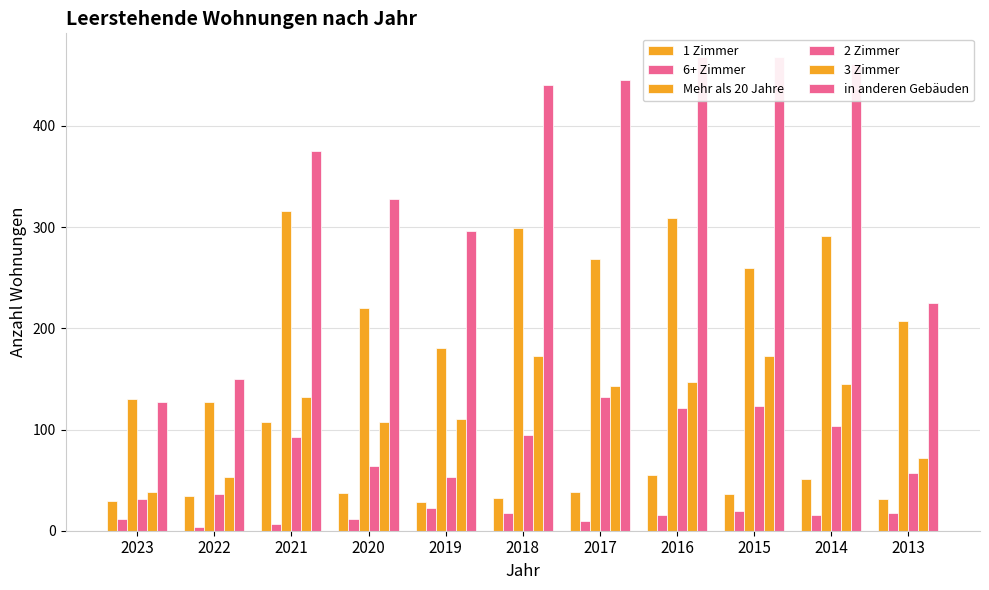

What are all the series names shown in the legend?

1 Zimmer, 6+ Zimmer, Mehr als 20 Jahre, 2 Zimmer, 3 Zimmer, in anderen Gebäuden